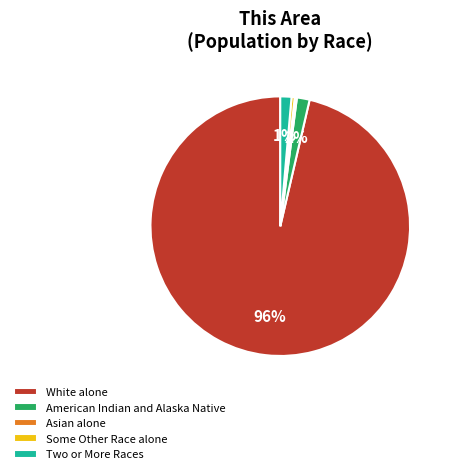

To the nearest percent, what is the combined percentage of Two or More Races and American Indian and Alaska Native?

3%